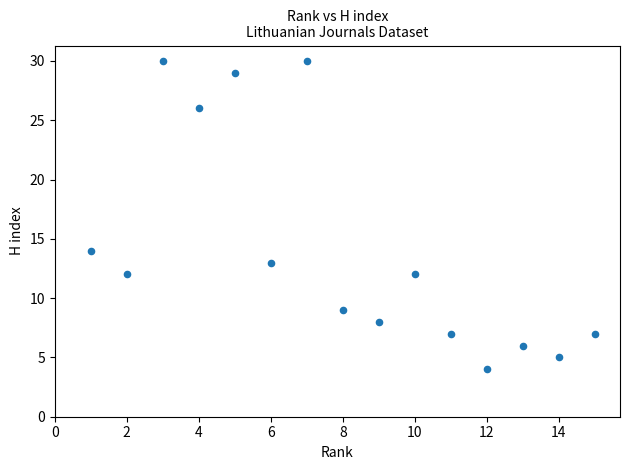

What is the range of X values (max minus min)?

14